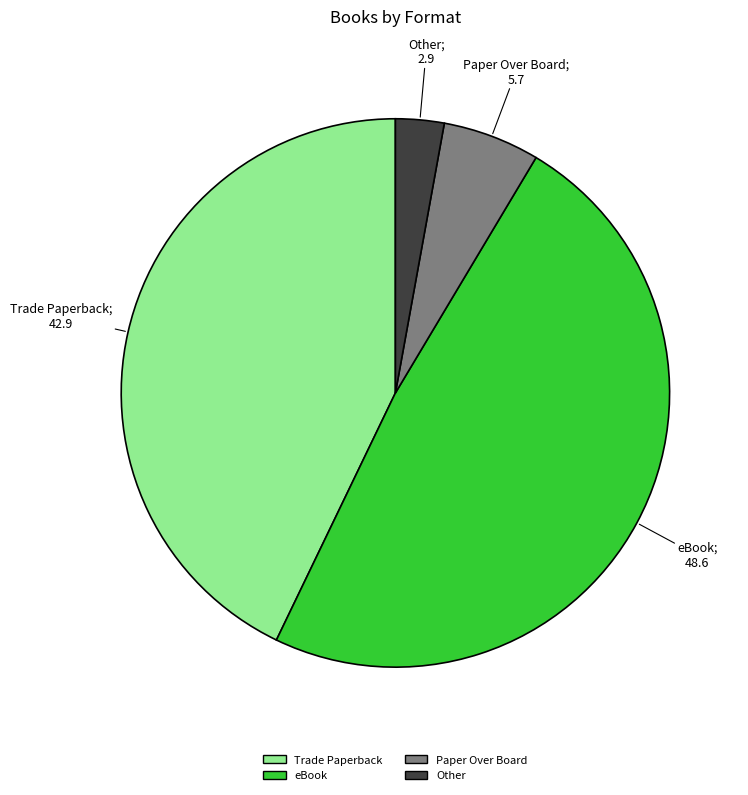

Does eBook represent more than half of the total?

No